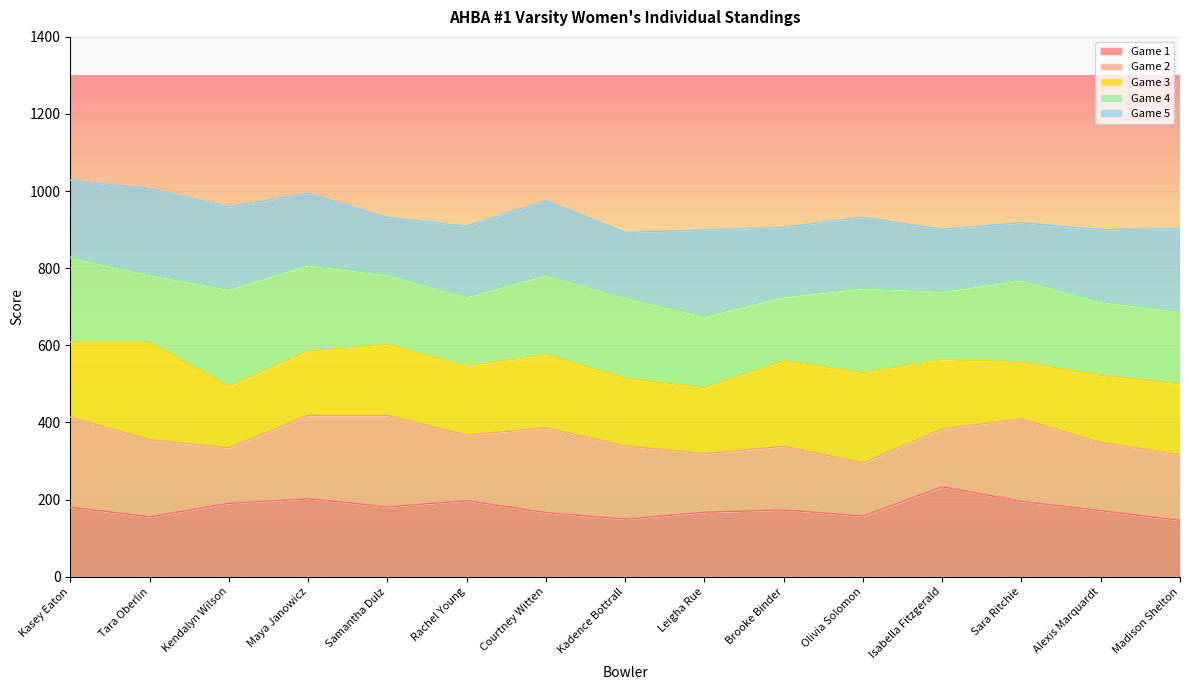

Is it true that Game 1 equals 240 at Leigha Rue?

False